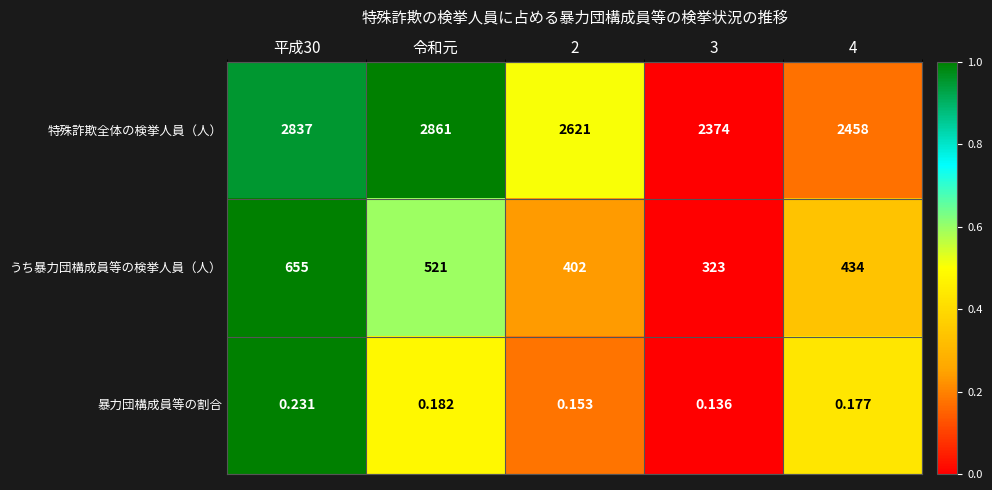

Is the value of 特殊詐欺全体の検挙人員（人） at 4 greater than the value of 暴力団構成員等の割合 at 令和元?

Yes